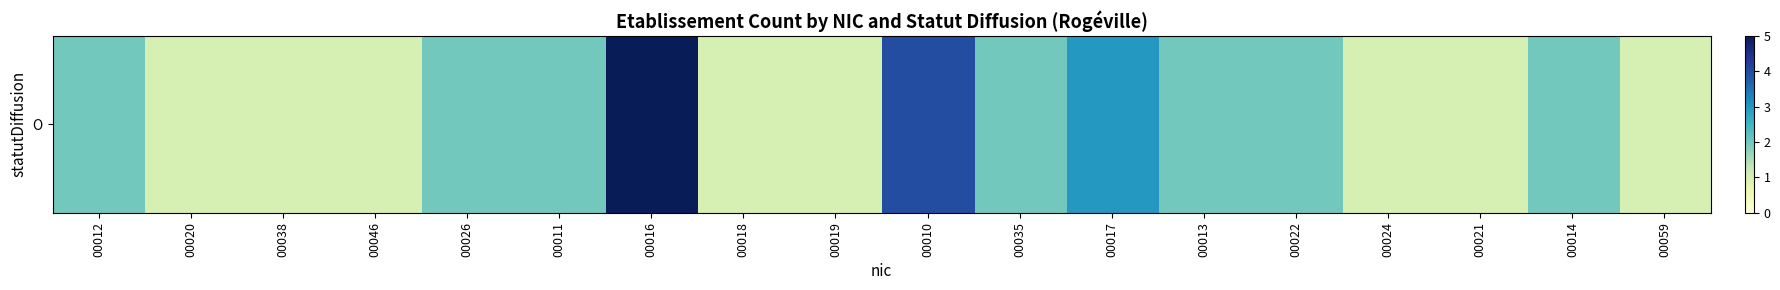

Reading left to right, extract all data points from this chart.

2	1	1	1	2	2	5	1	1	4	2	3	2	2	1	1	2	1